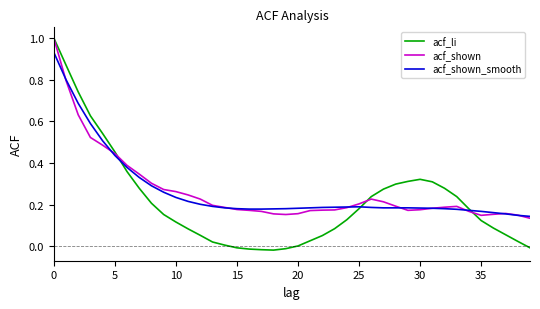

What is the highest value of the acf_li series?

1.0